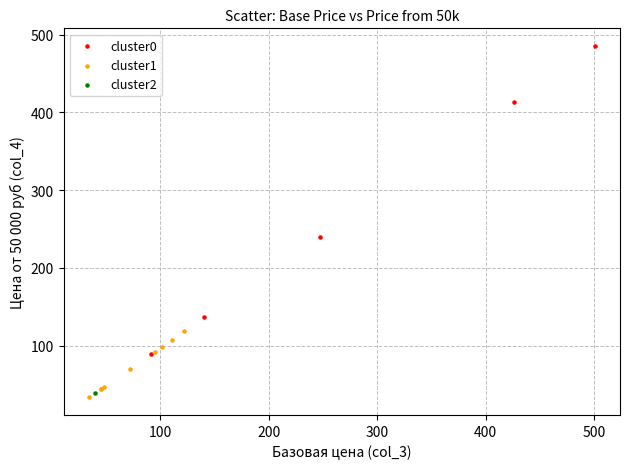

What are all the series names shown in the legend?

cluster0, cluster1, cluster2